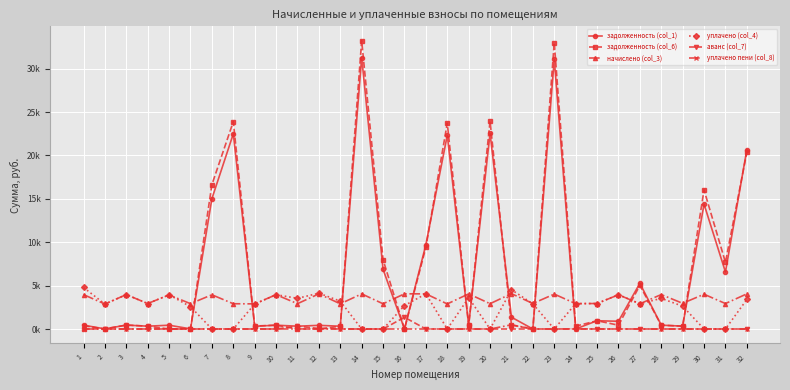

Does the chart have visible grid lines?

Yes